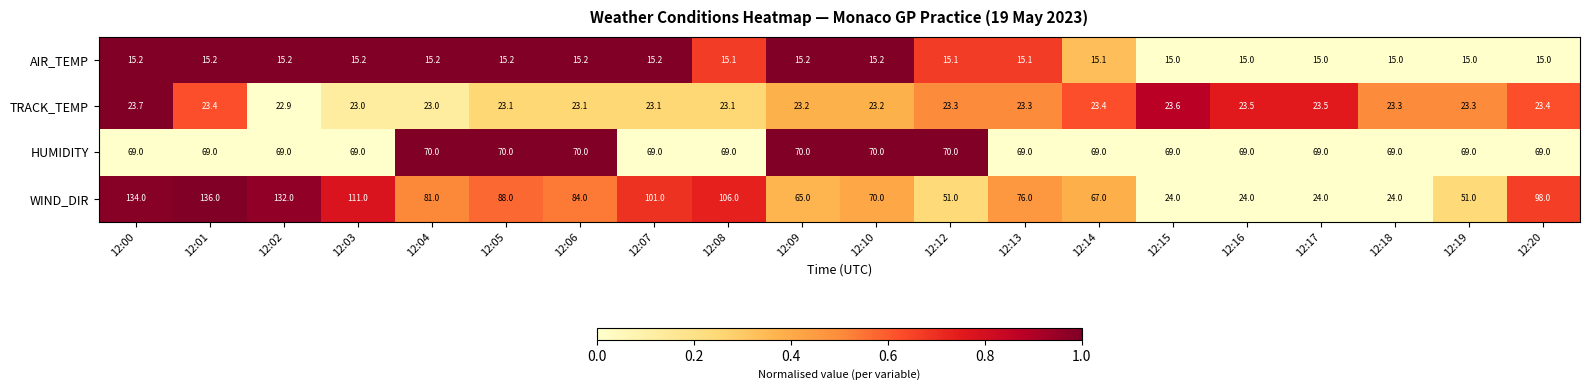

At which category is the sum across all series the highest?

12:01